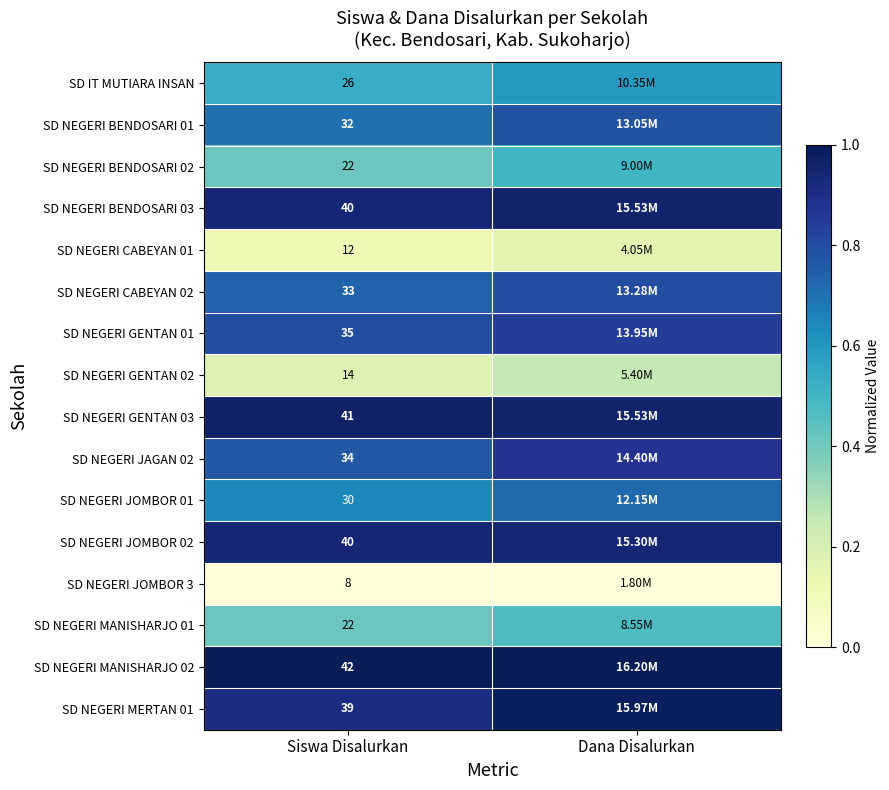

What is the sum of all SD NEGERI BENDOSARI 03 values?

1.9